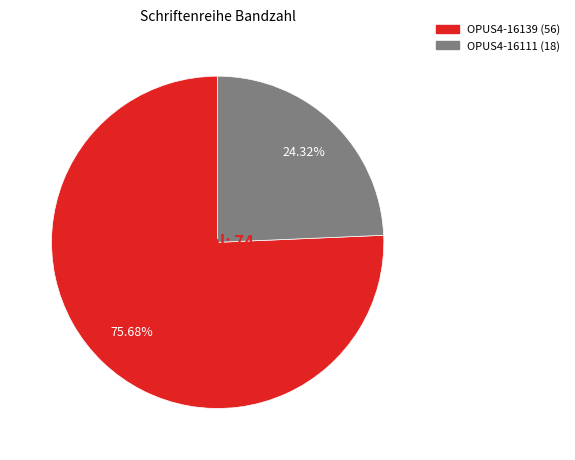

True or false: OPUS4-16139 accounts for 90% of the total.

False